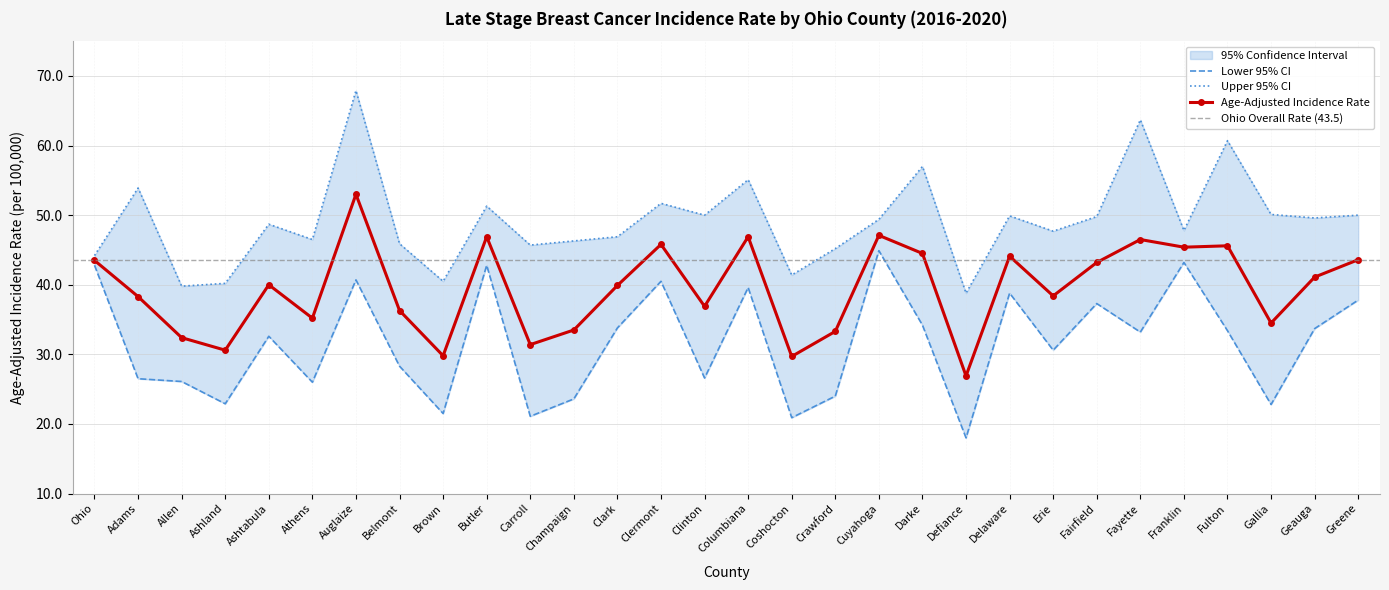

What is the lowest value of the Upper 95% CI series?

38.8